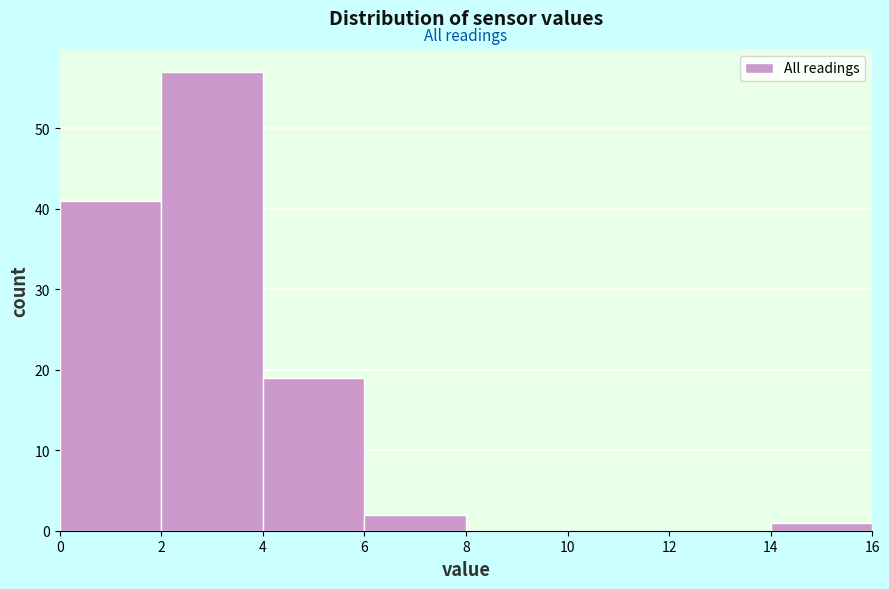

Which range on the x-axis has the tallest bar?

2 to 4